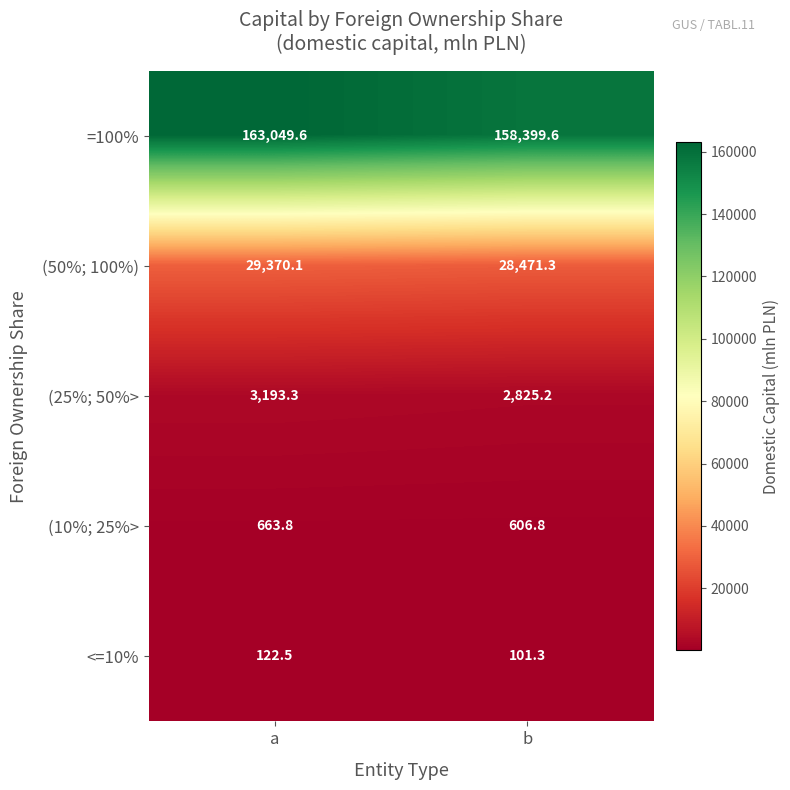

What is the difference between the maximum and minimum values in the =100% series?

4650.0